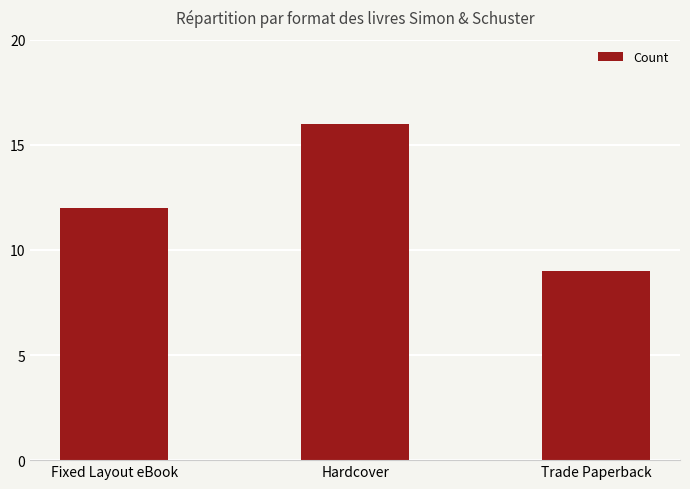

What is the sum of the values at Hardcover and Trade Paperback?

25